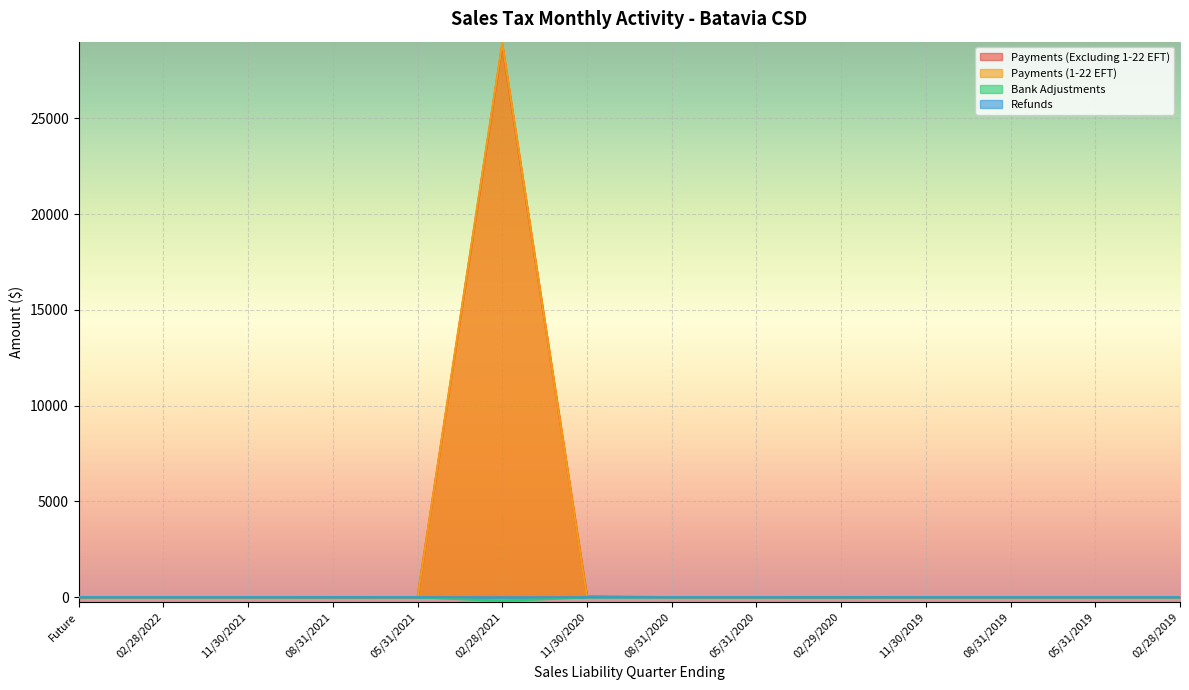

The value of Payments (Excluding 1-22 EFT) at 02/29/2020 is 1.4. True or false?

False